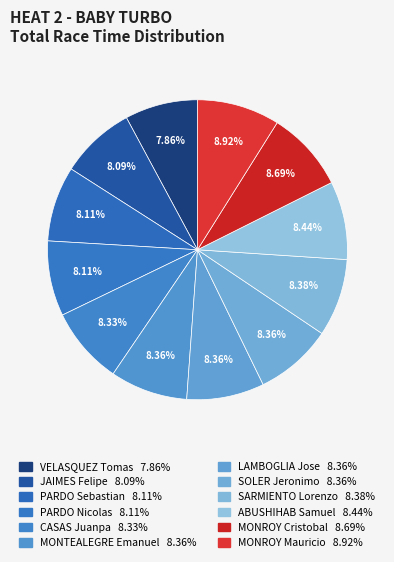

What is the ratio of the value at LAMBOGLIA Jose to the value at ABUSHIHAB Samuel?

1.0